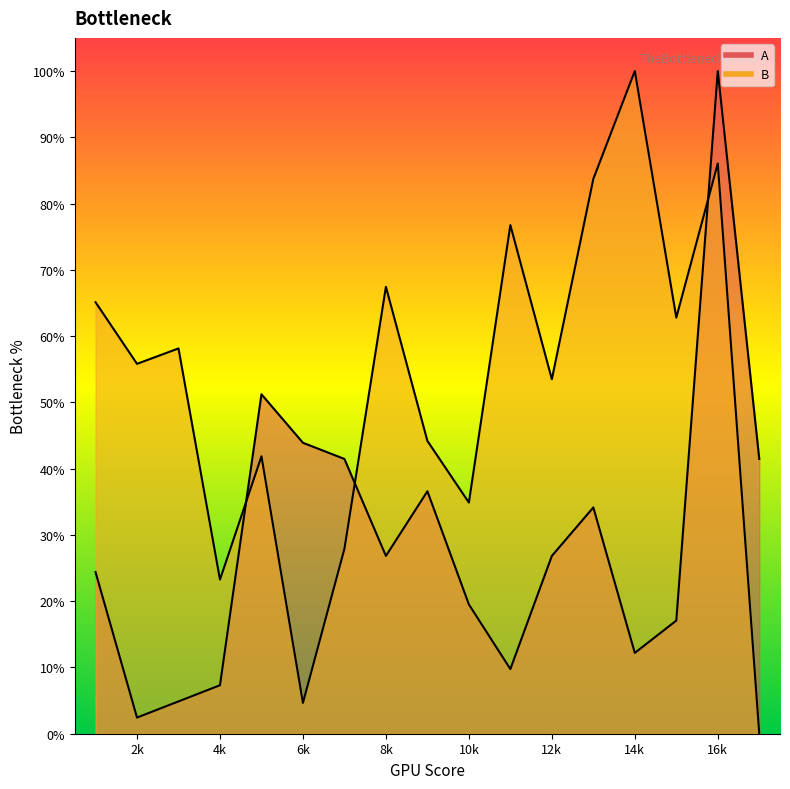

What is the total value across all series at 9?

80.8